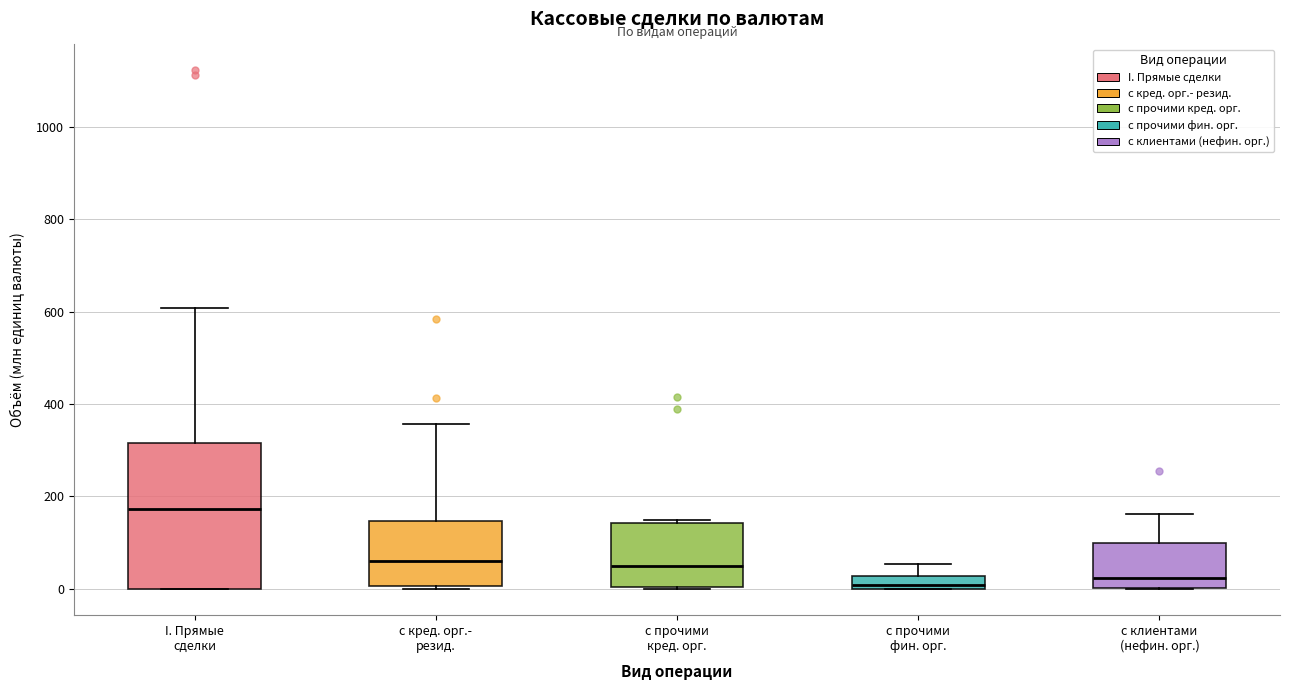

Comparing the boxes themselves (not the whiskers), which one is the tallest?

I. Прямые сделки